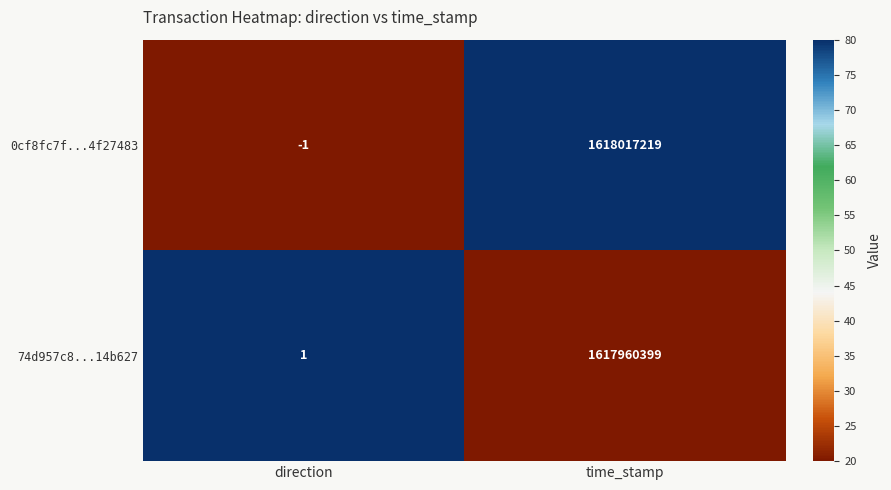

Is the value of 74d957c8...14b627 at time_stamp greater than the value of 0cf8fc7f...4f27483 at time_stamp?

No